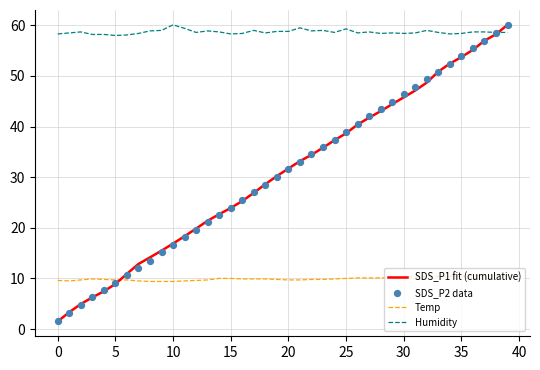

Which series contains the highest Y value?

SDS_P1 fit (cumulative)